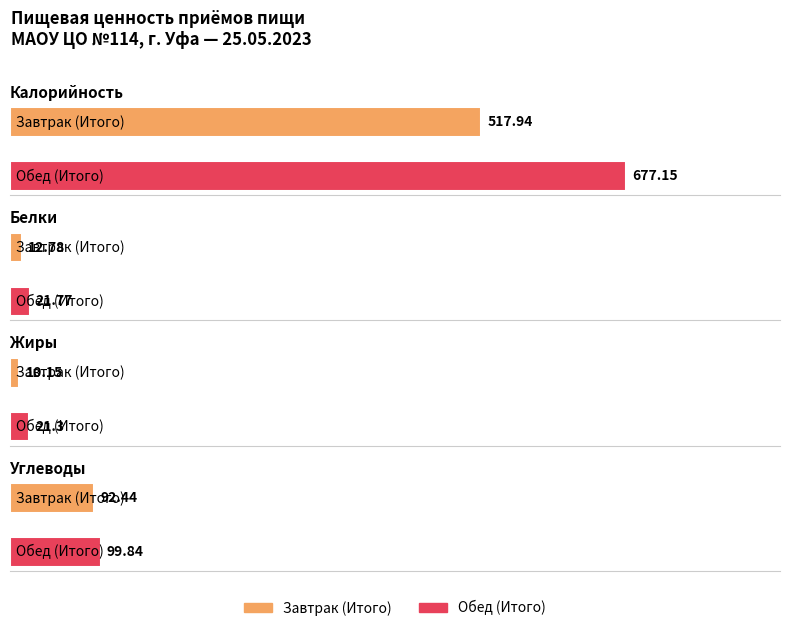

Is the value of Углеводы at Завтрак (Итого) greater than the value of Жиры at Обед (Итого)?

Yes